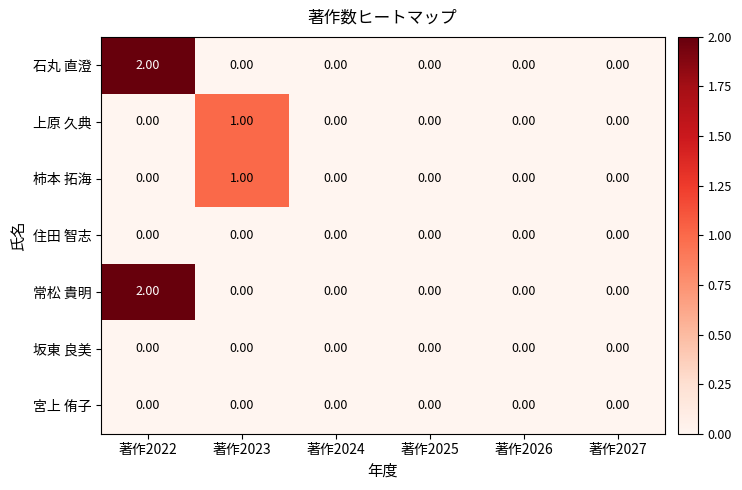

How many categories are shown in the chart?

6